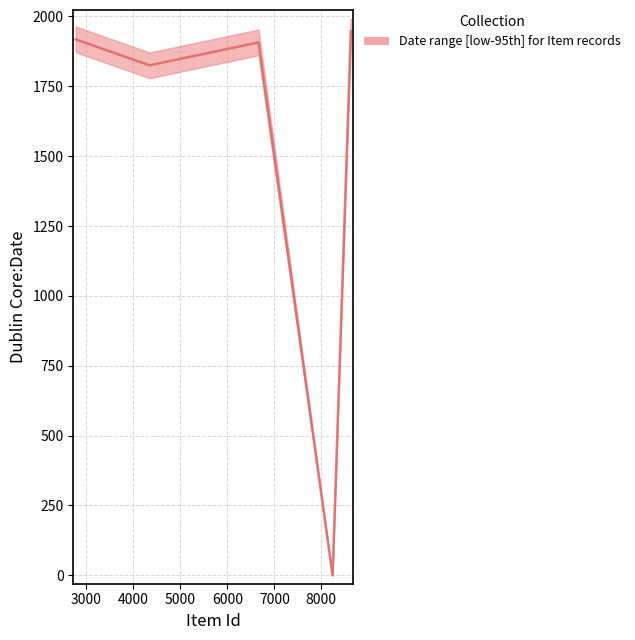

How many values are below 1907?

2